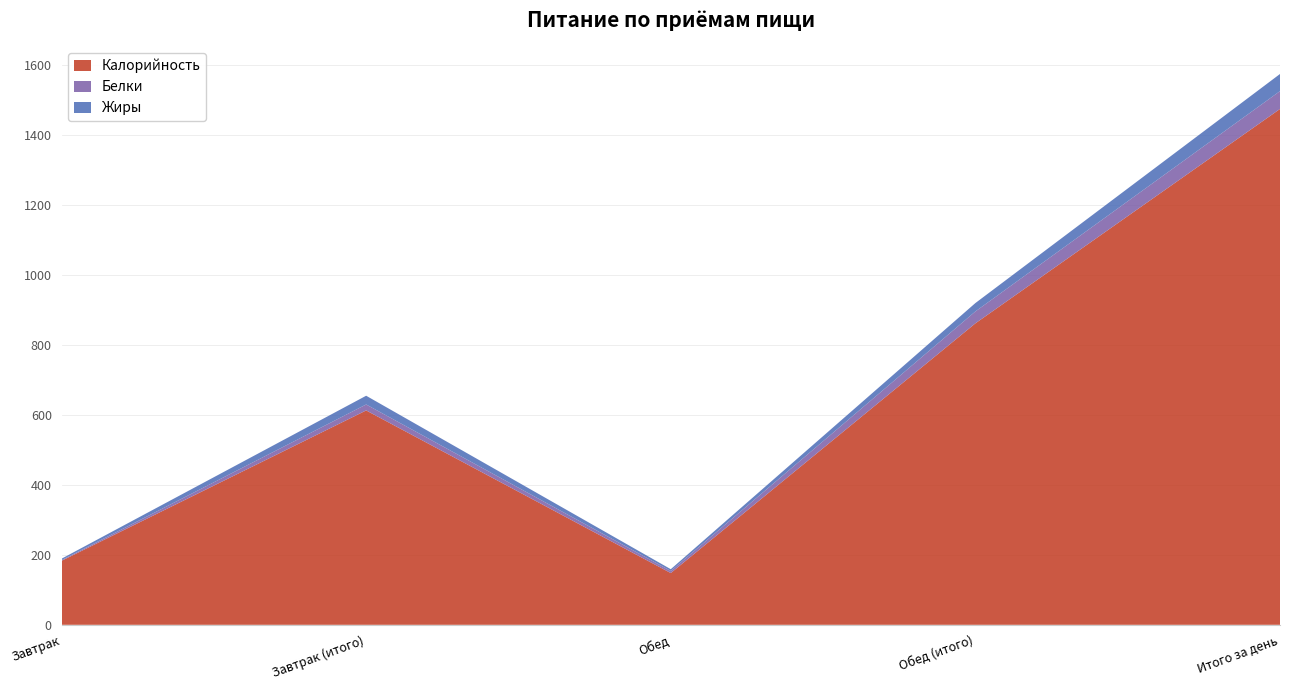

Reading right to left, extract all data points from this chart.

Калорийность: 1475	862	148	613	183
Белки: 51	34	6	17	2
Жиры: 49	24	5	25	4